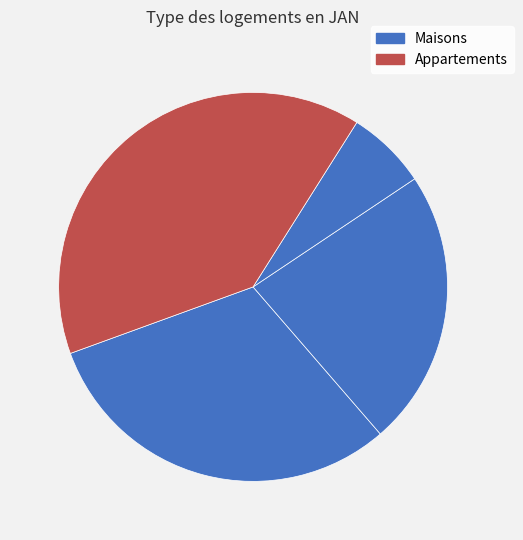

Which slice is the smallest?

3